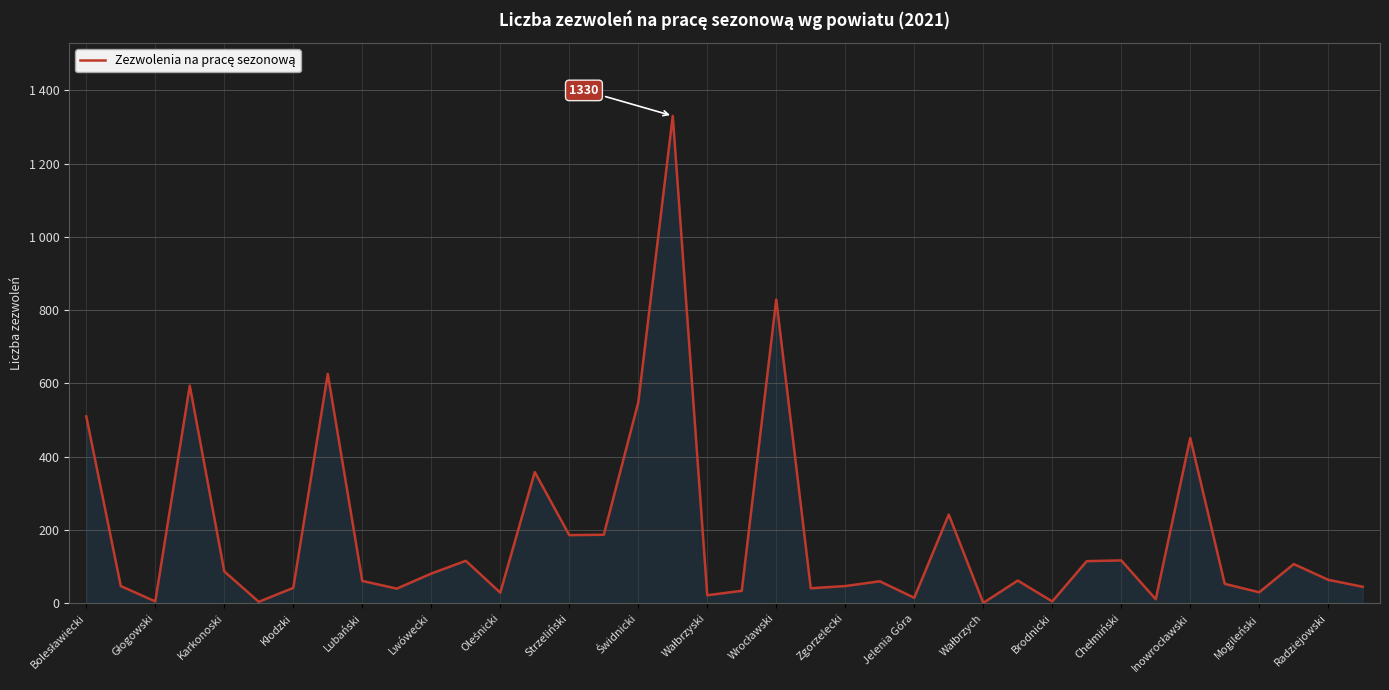

What is the difference between the maximum and second lowest values?

1326